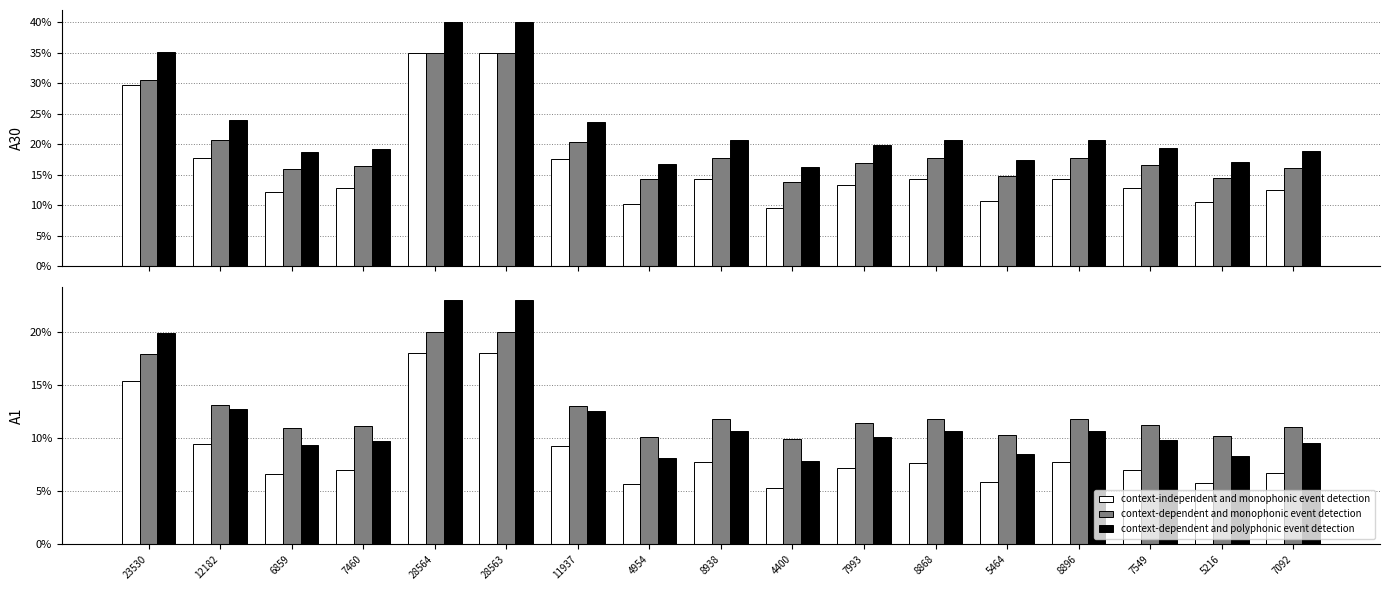

Between 11937 and 8938, which is larger?

11937